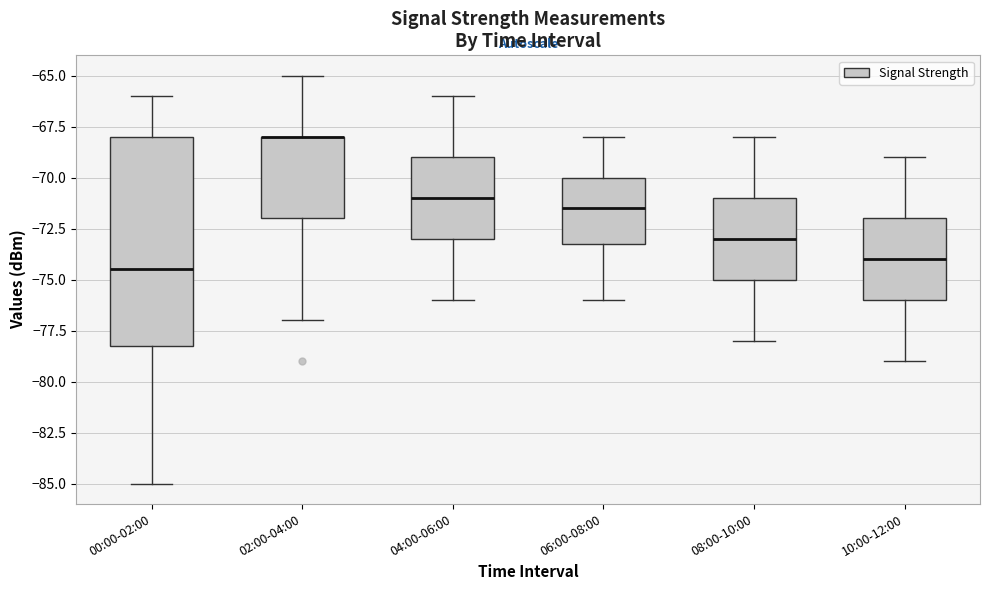

Where does the lower whisker of the box for 06:00-08:00 end on the y-axis? The values are not printed on the chart, so give them approximately, as read against the axis.

-76.0